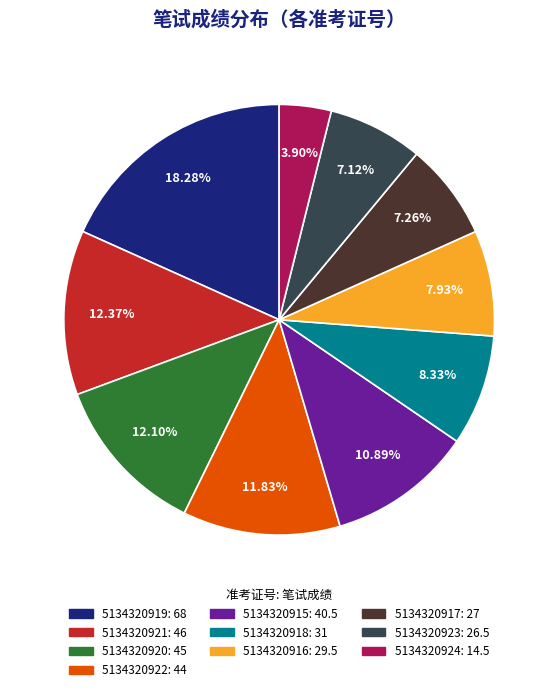

To the nearest percent, what is the difference between the largest and smallest slice percentages?

14%